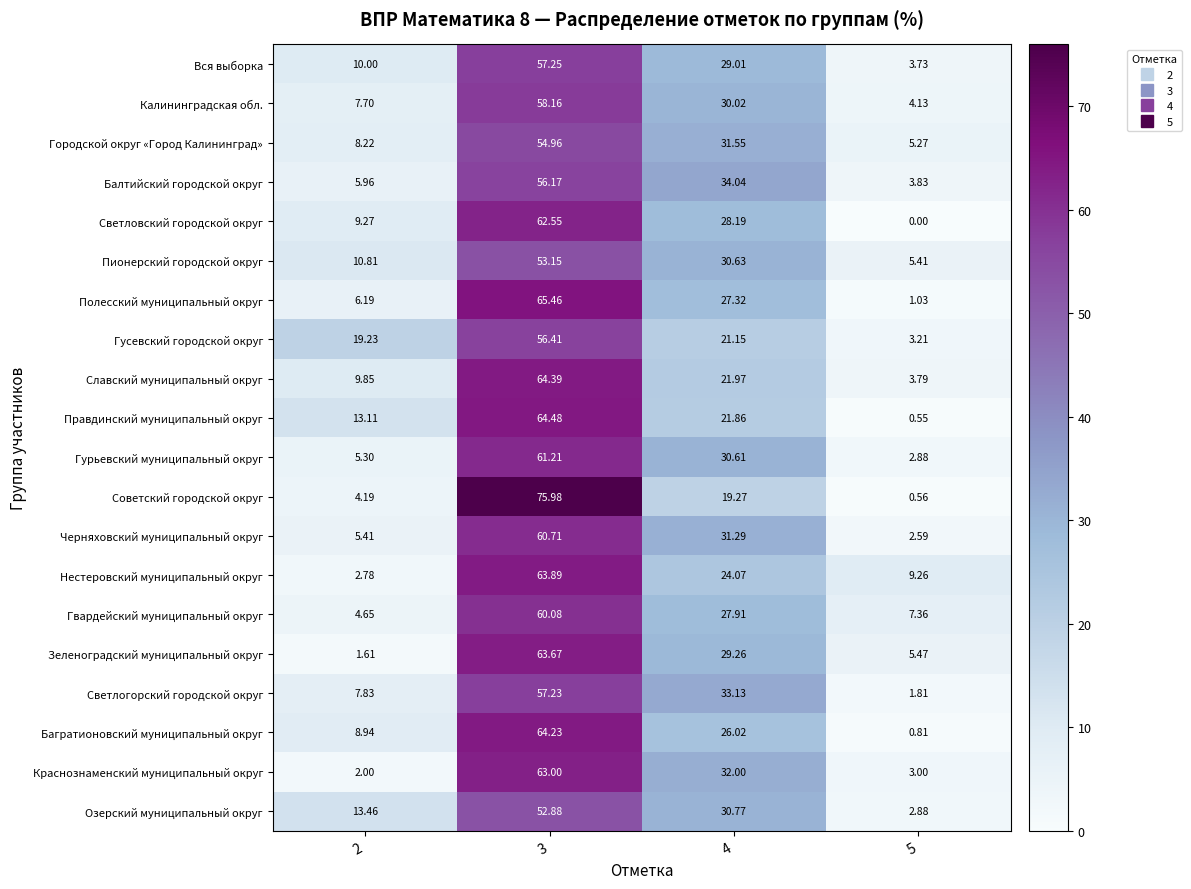

List the series in order of their peak value, lowest first.

Озерский муниципальный округ, Пионерский городской округ, Городской округ «Город Калининград», Балтийский городской округ, Гусевский городской округ, Светлогорский городской округ, Вся выборка, Калининградская обл., Гвардейский муниципальный округ, Черняховский муниципальный округ, Гурьевский муниципальный округ, Светловский городской округ, Краснознаменский муниципальный округ, Зеленоградский муниципальный округ, Нестеровский муниципальный округ, Багратионовский муниципальный округ, Славский муниципальный округ, Правдинский муниципальный округ, Полесский муниципальный округ, Советский городской округ